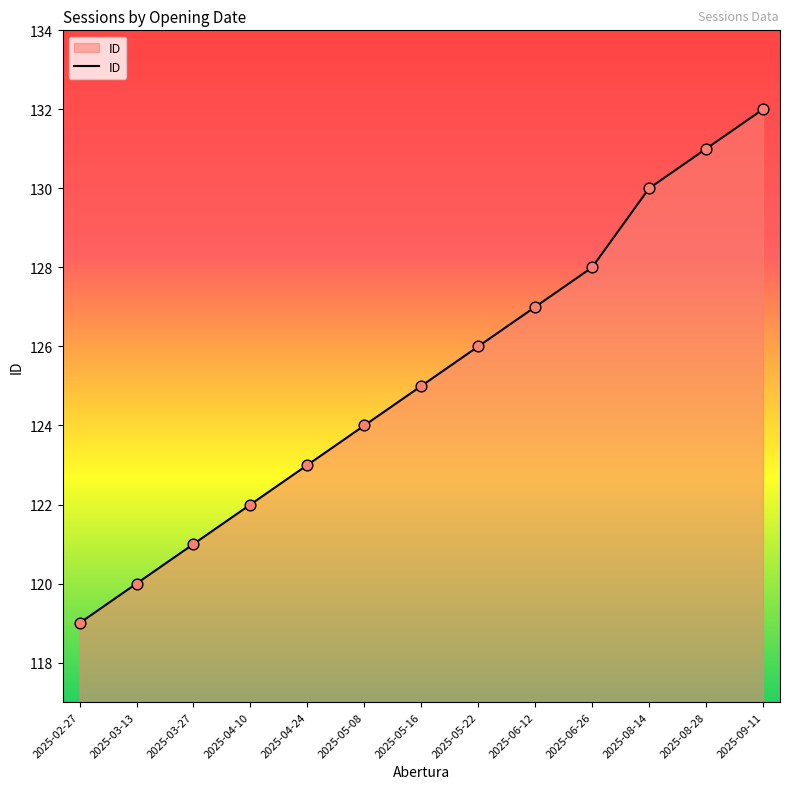

What is the change in value from 2025-05-16 to 2025-06-12?

+2